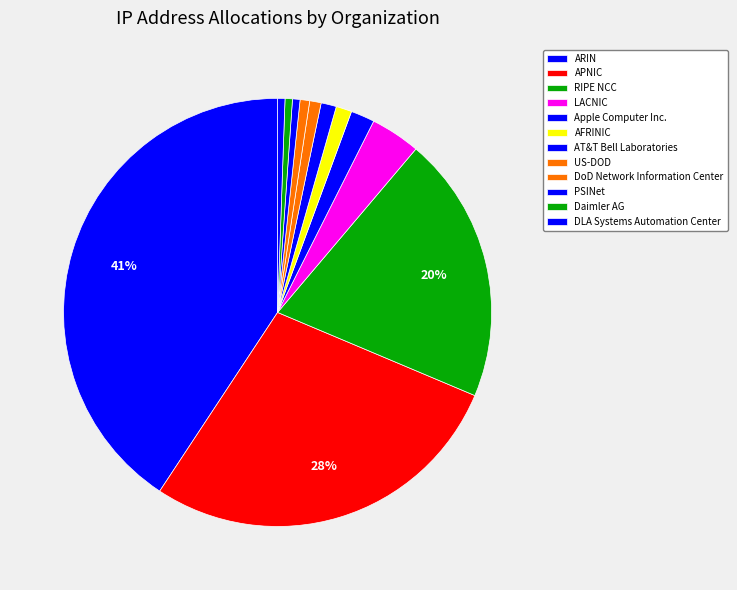

What percentage is the ARIN slice, to the nearest percent?

41%